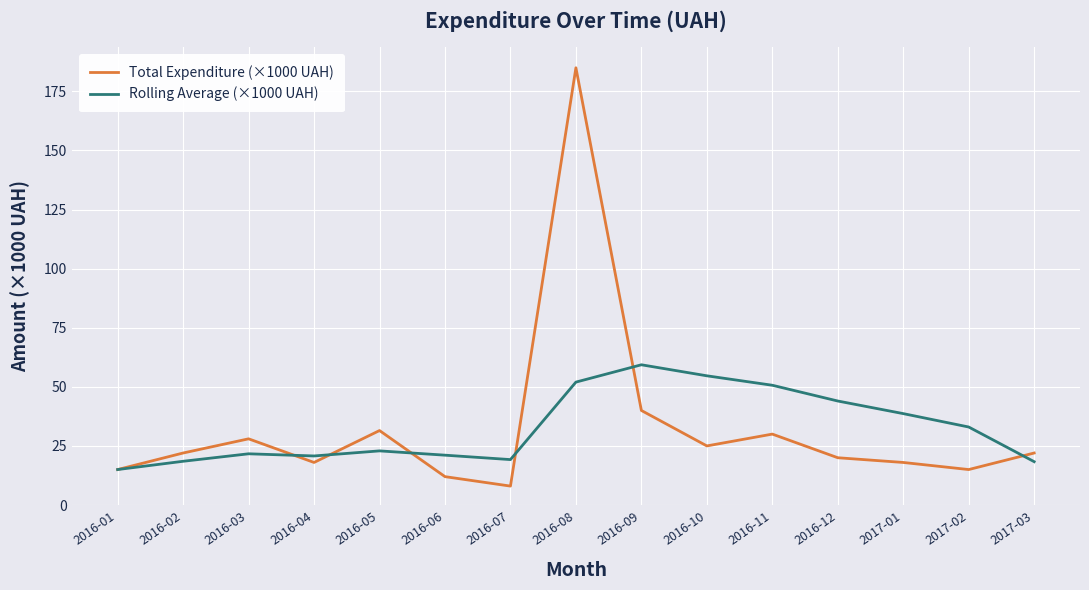

What position from the left is 2016-07?

7